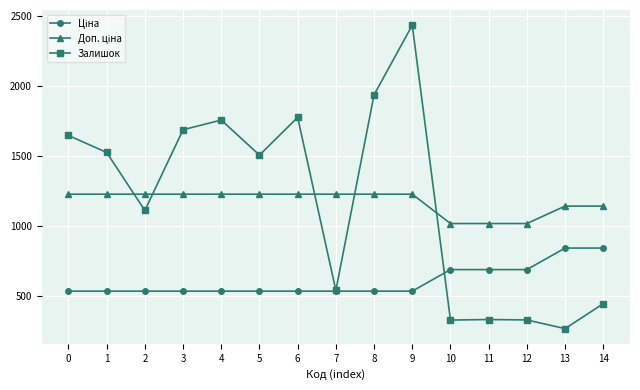

True or false: Залишок has more than 0 interior local peaks.

True